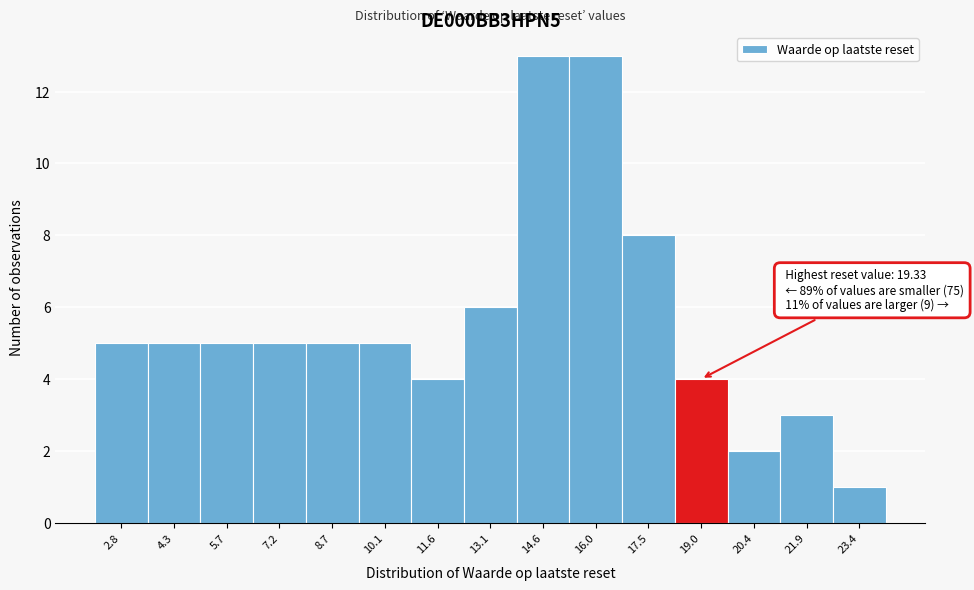

Reading left to right, what are all the values shown in this chart?

2.8=5	4.3=5	5.7=5	7.2=5	8.7=5	10.1=5	11.6=4	13.1=6	14.6=13	16.0=13	17.5=8	19.0=4	20.4=2	21.9=3	23.4=1